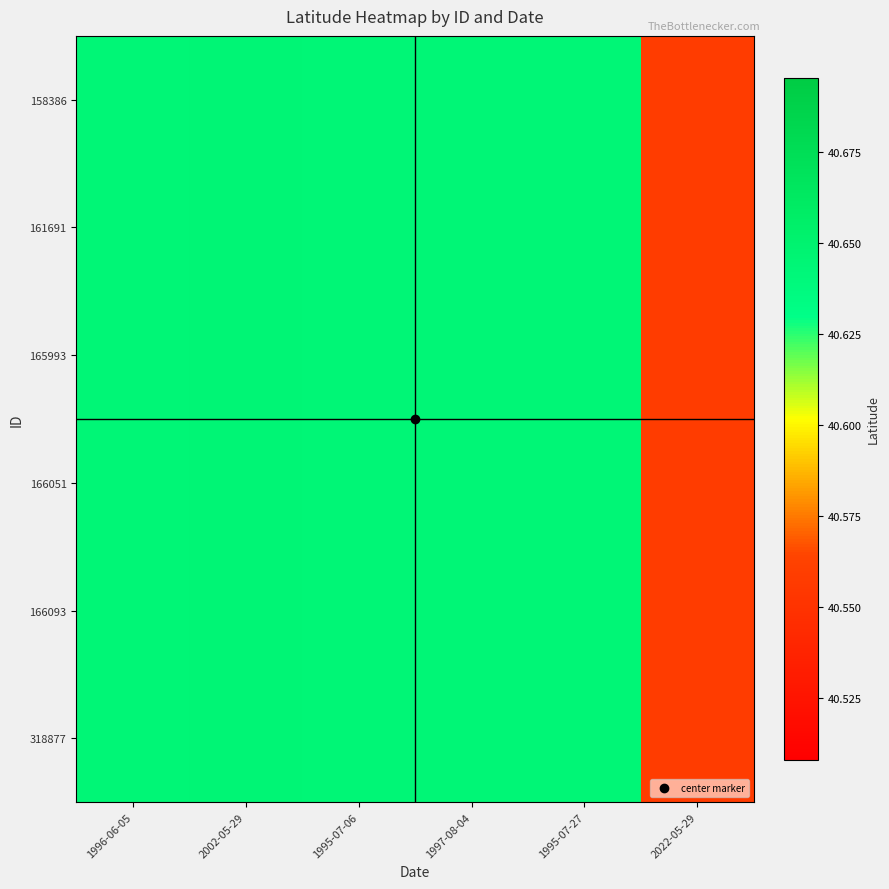

At which category is the sum across all series the highest?

2002-05-29